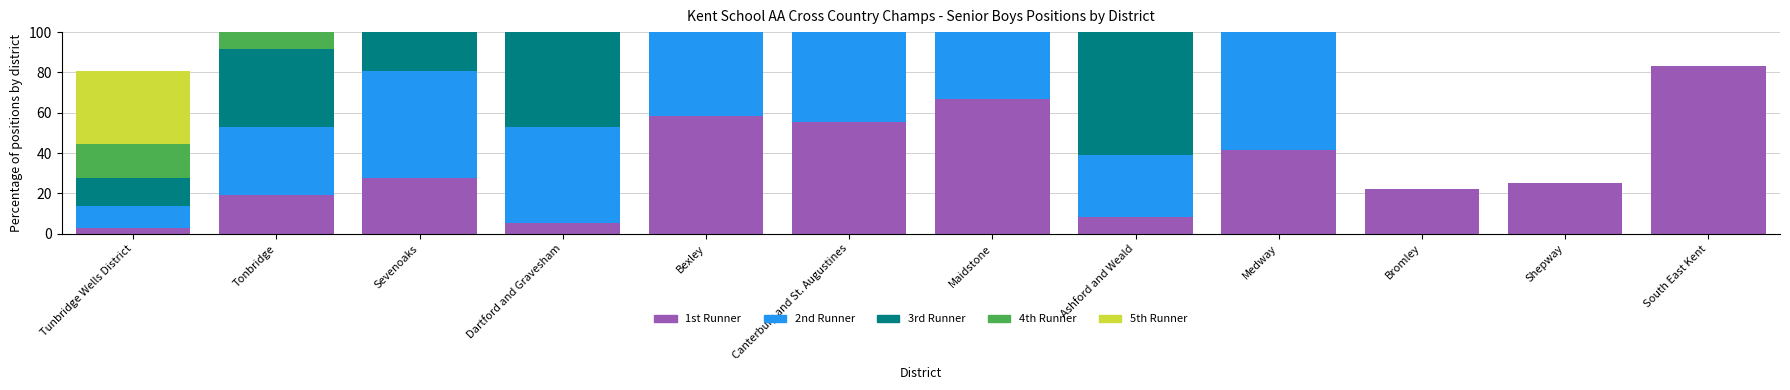

True or false: 4th Runner has a value of 0.0 at South East Kent.

True